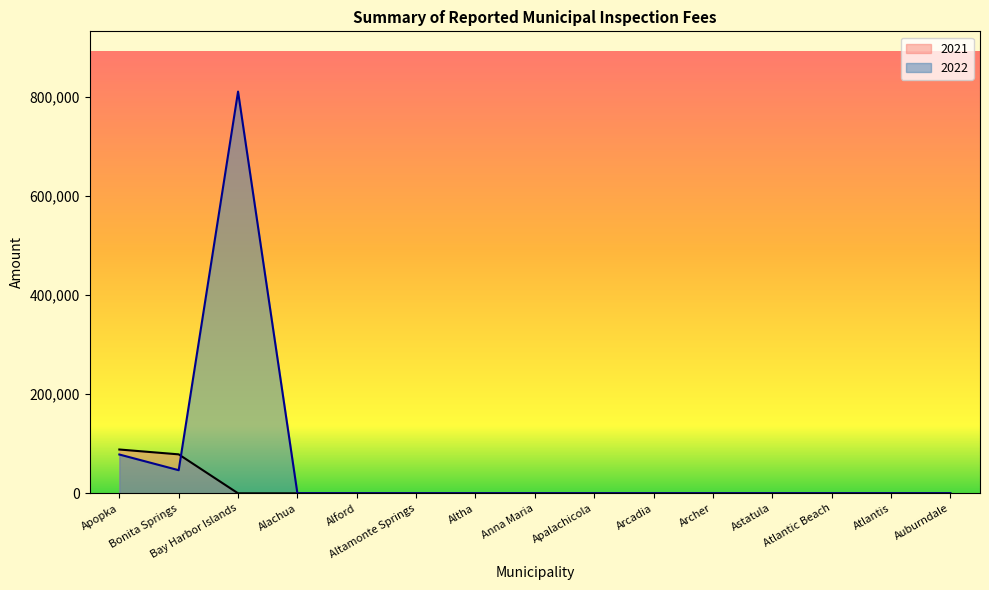

Which series has the largest total across all categories?

2022